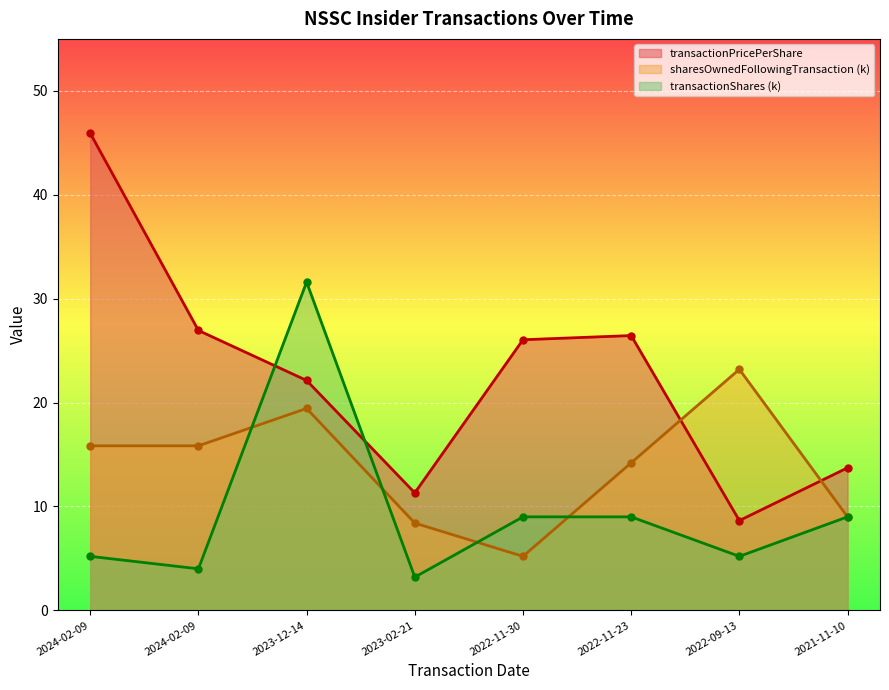

At 2023-02-21, list the series in order from smallest to largest.

transactionShares (k), sharesOwnedFollowingTransaction (k), transactionPricePerShare